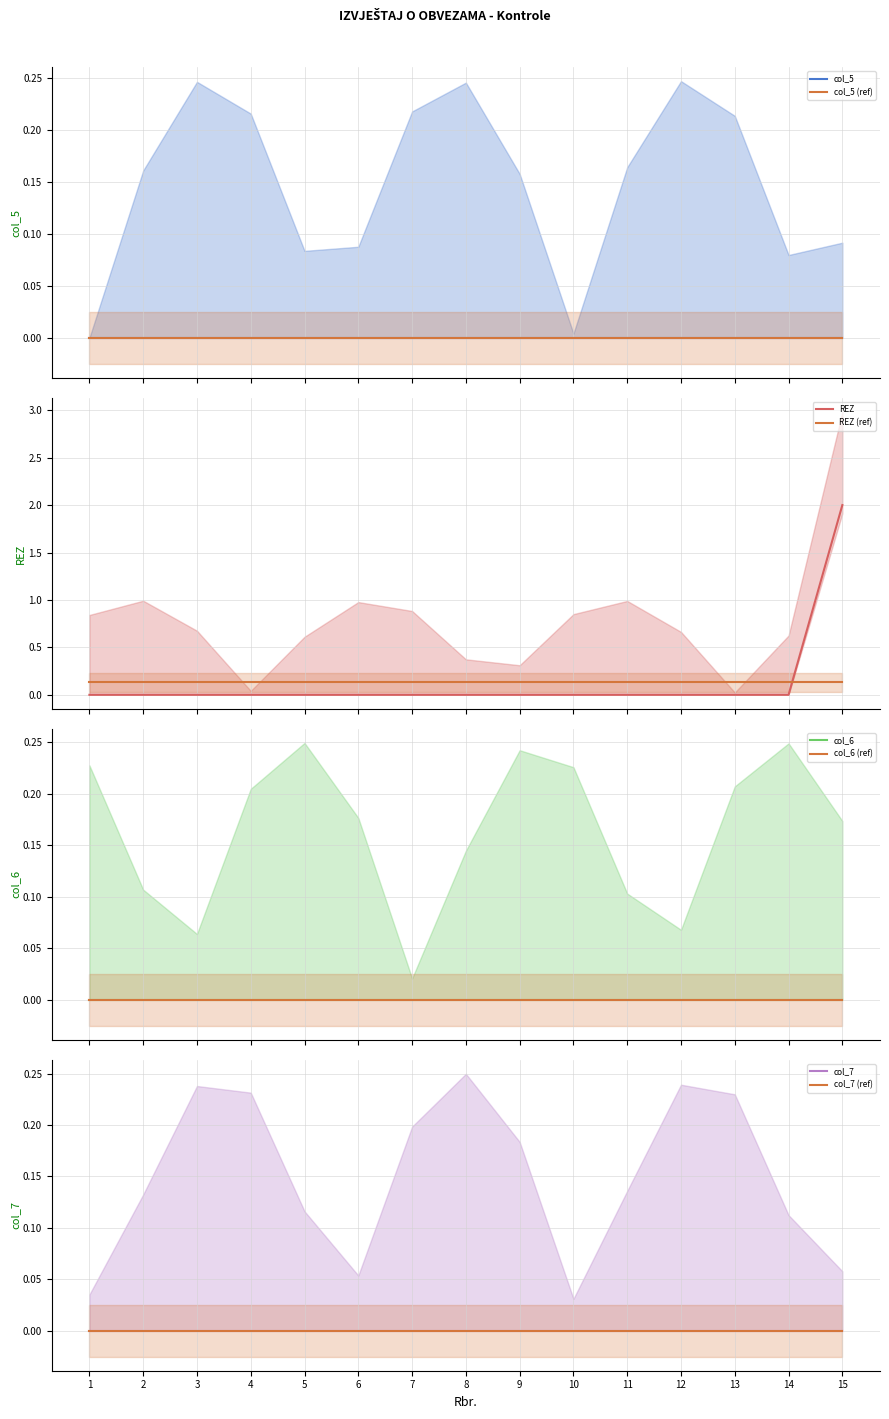

At 9, list the series in order from largest to smallest.

col_5, REZ, col_6, col_7